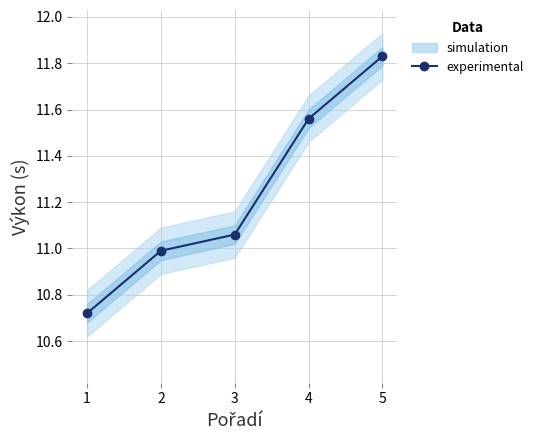

How many lines are shown in the chart?

1